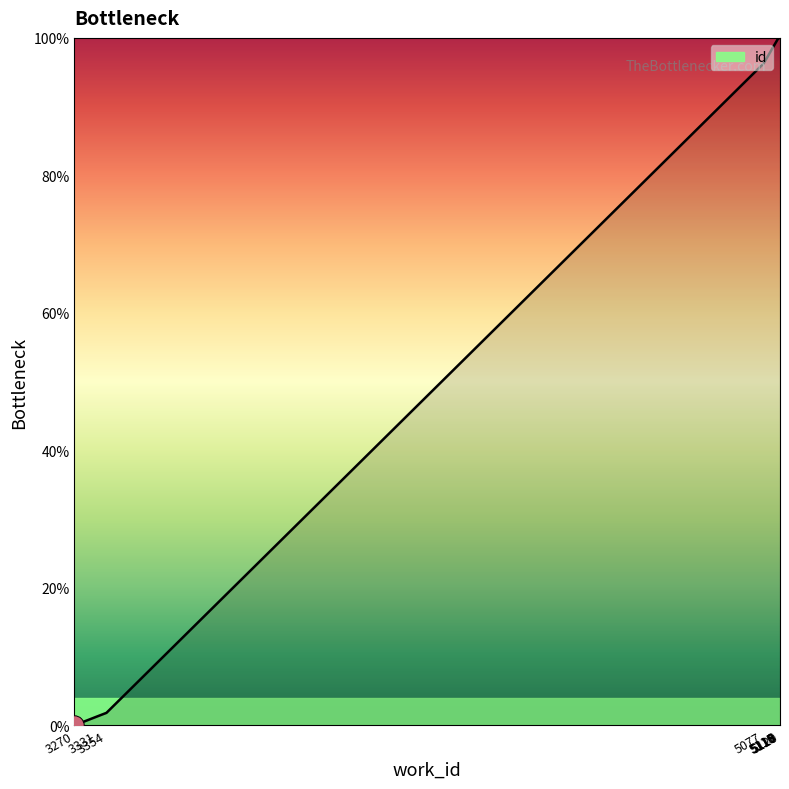

What is the difference between the maximum and minimum values?

100.0